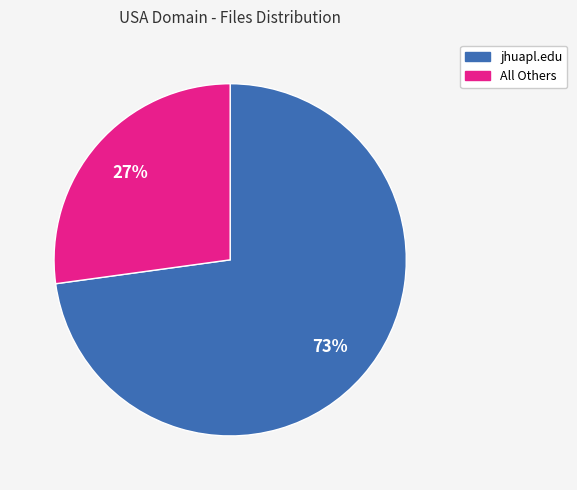

To the nearest percent, what is the average slice percentage?

50%